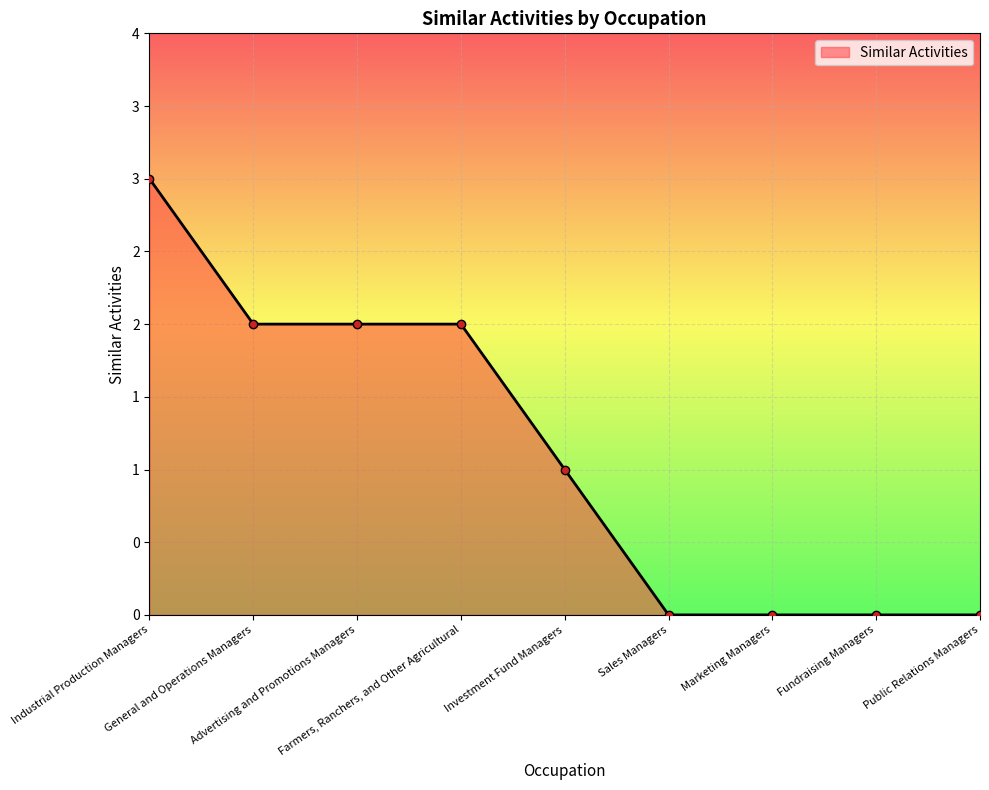

At which category does the chart reach its peak across all series?

Industrial Production Managers